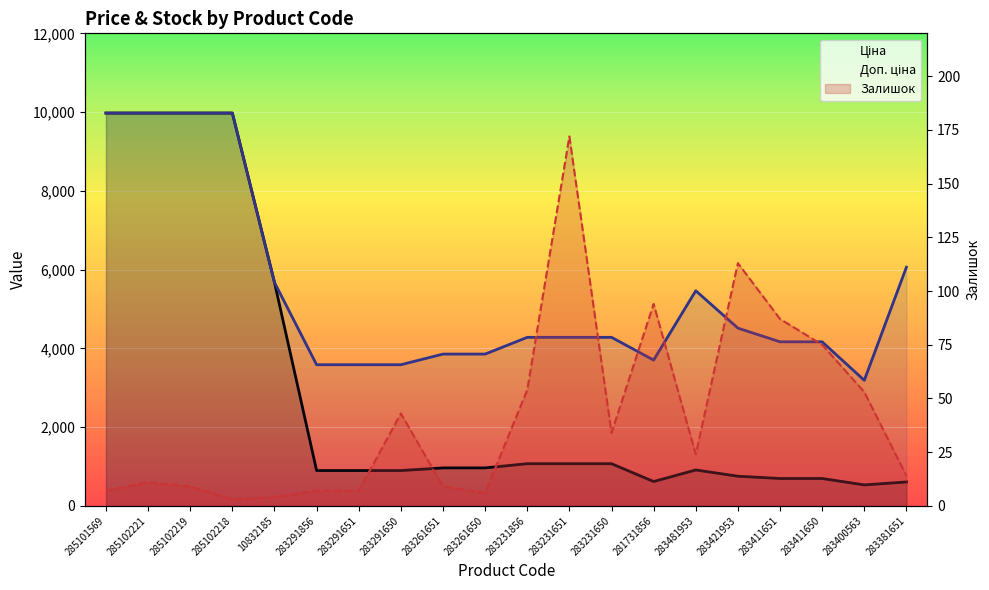

What is the value of the Ціна point at the 15th from the left?

910.4